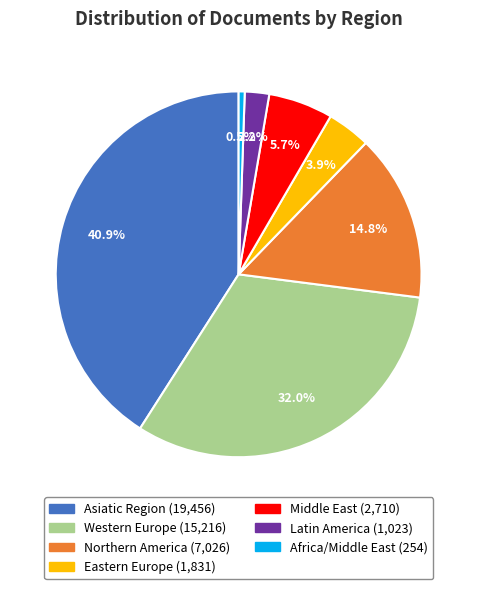

Is there a majority slice in this chart?

No